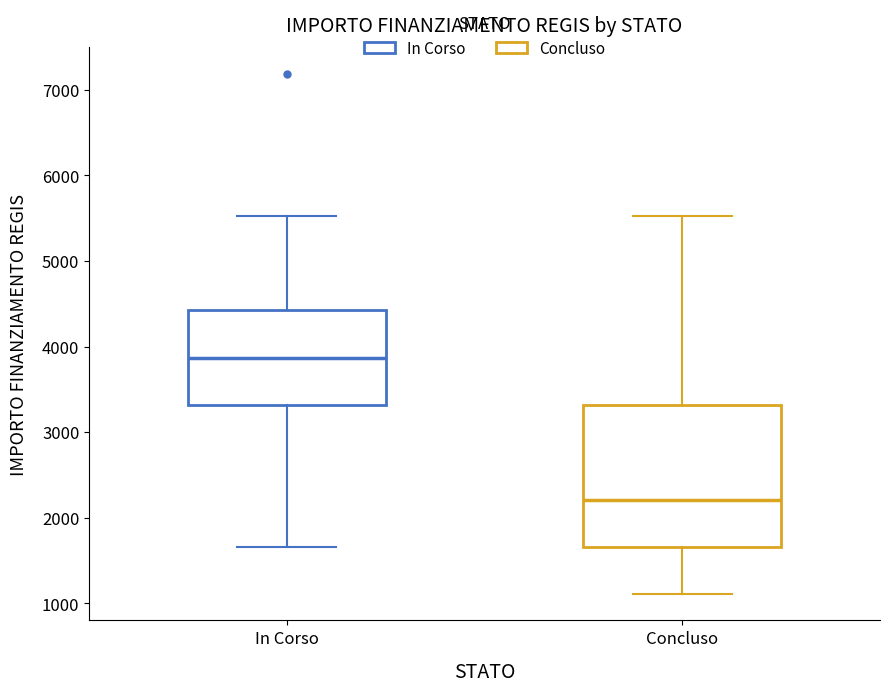

Which box has the highest median line?

In Corso